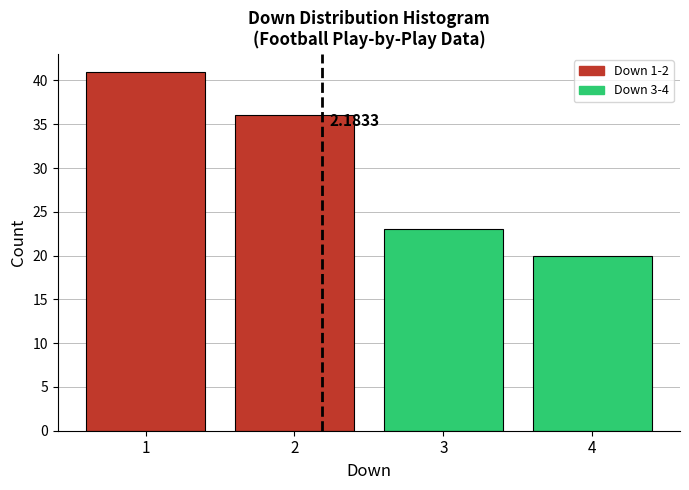

What is the change in value from 1 to 4?

-21